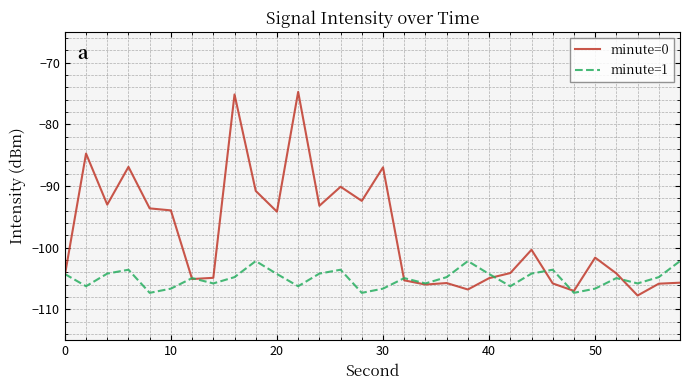

What is the difference between the maximum and second lowest values in the minute=0 series?

32.3